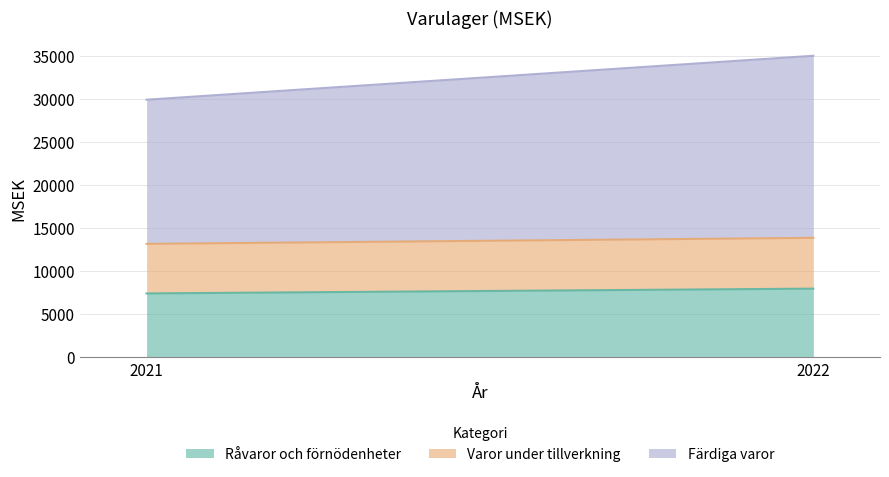

Between 2021 and 2022, which series saw the biggest shift?

Färdiga varor